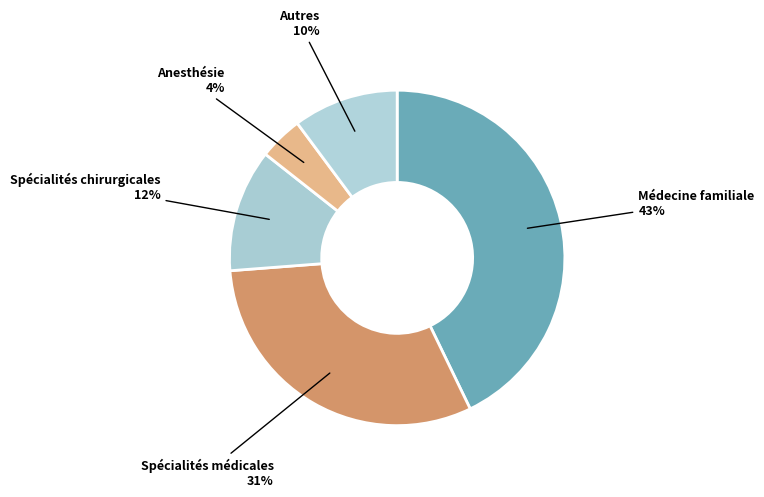

To the nearest percent, what percentage of the pie is Médecine familiale?

43%